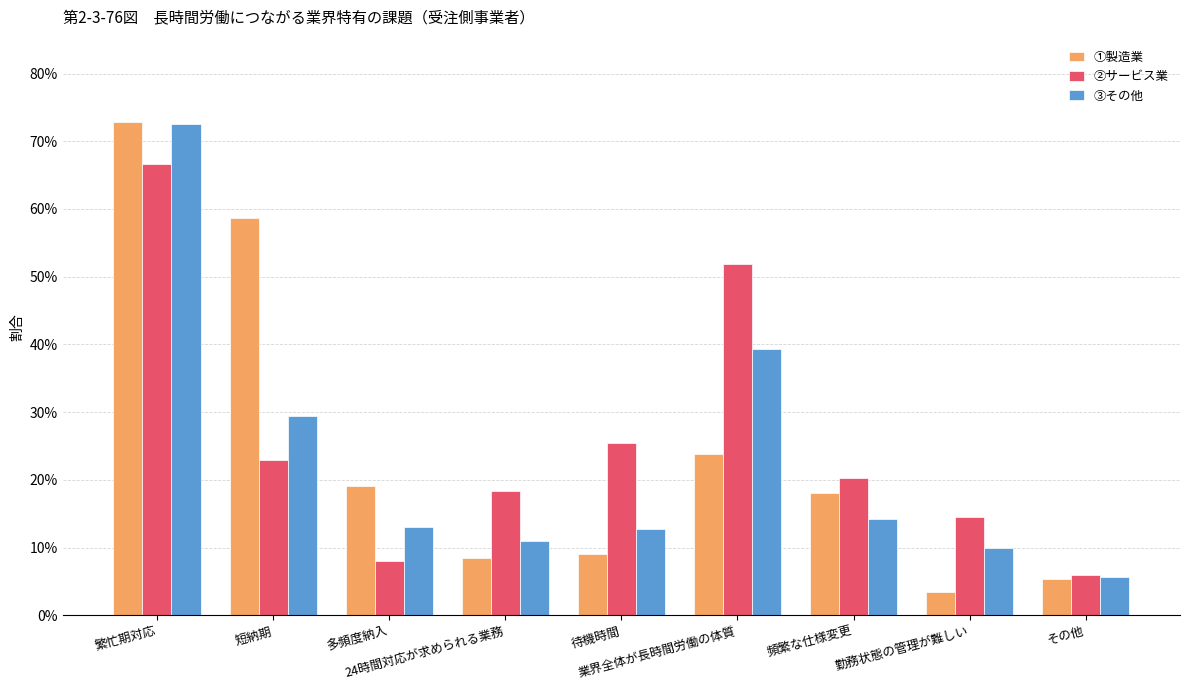

What is the total value across all series at 短納期?

1.1